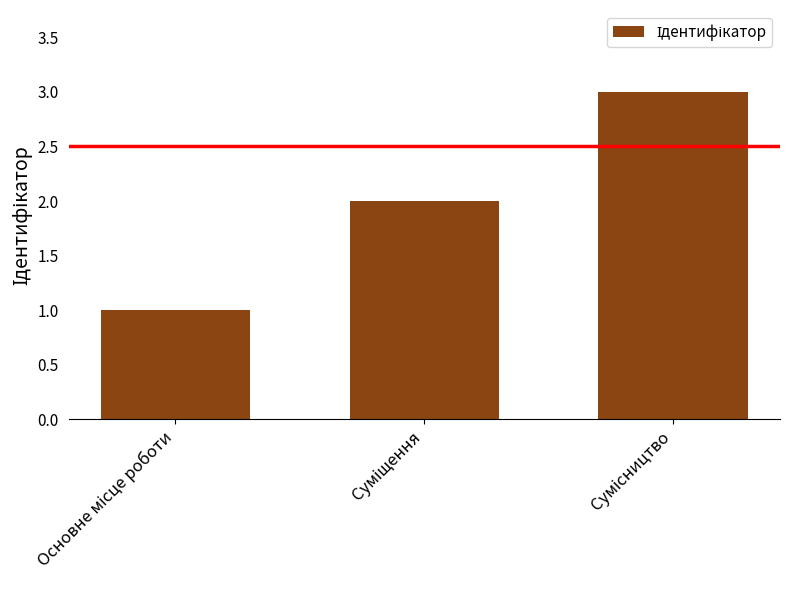

What is the sum of all values?

6